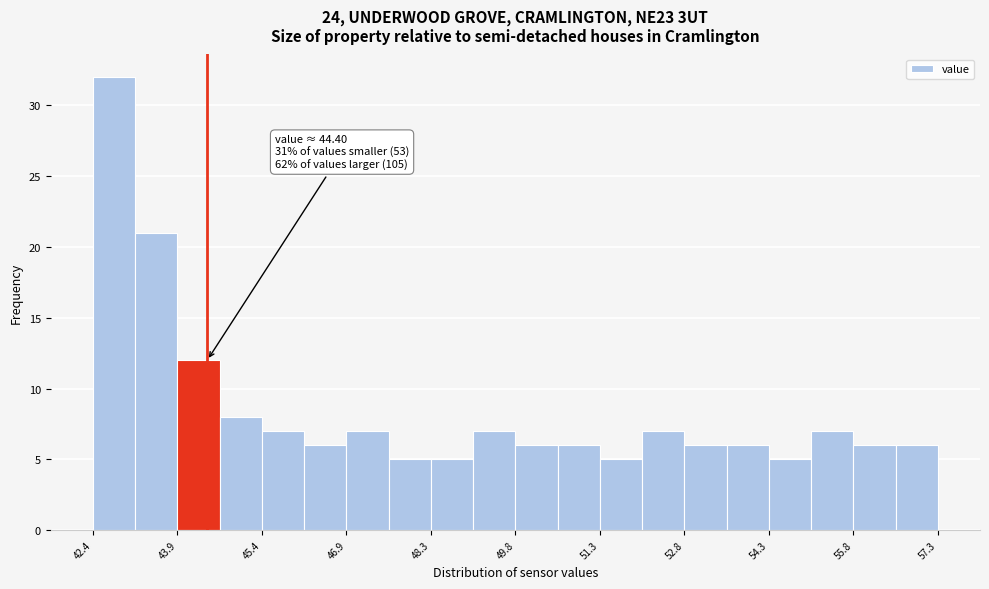

Read against the x-axis, roughly where is the centre of the tallest bar?

42.8